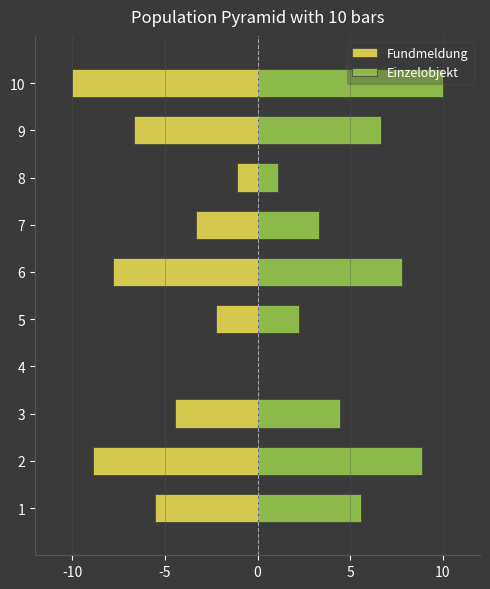

At how many categories does at least one series exceed 3?

7